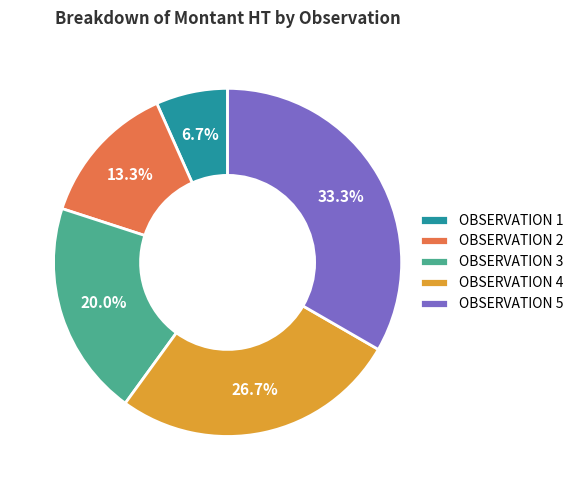

Does OBSERVATION 3 account for over 50% of the chart?

No